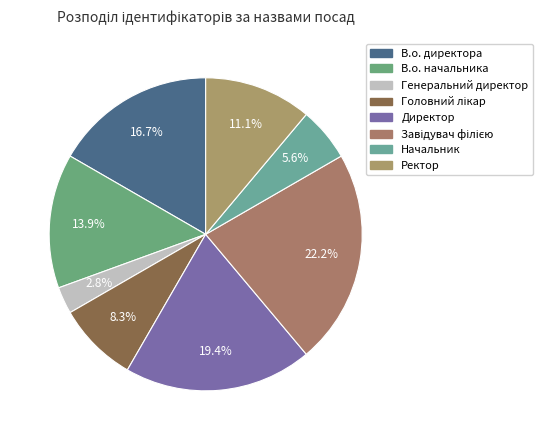

Is Начальник the majority of the pie?

No